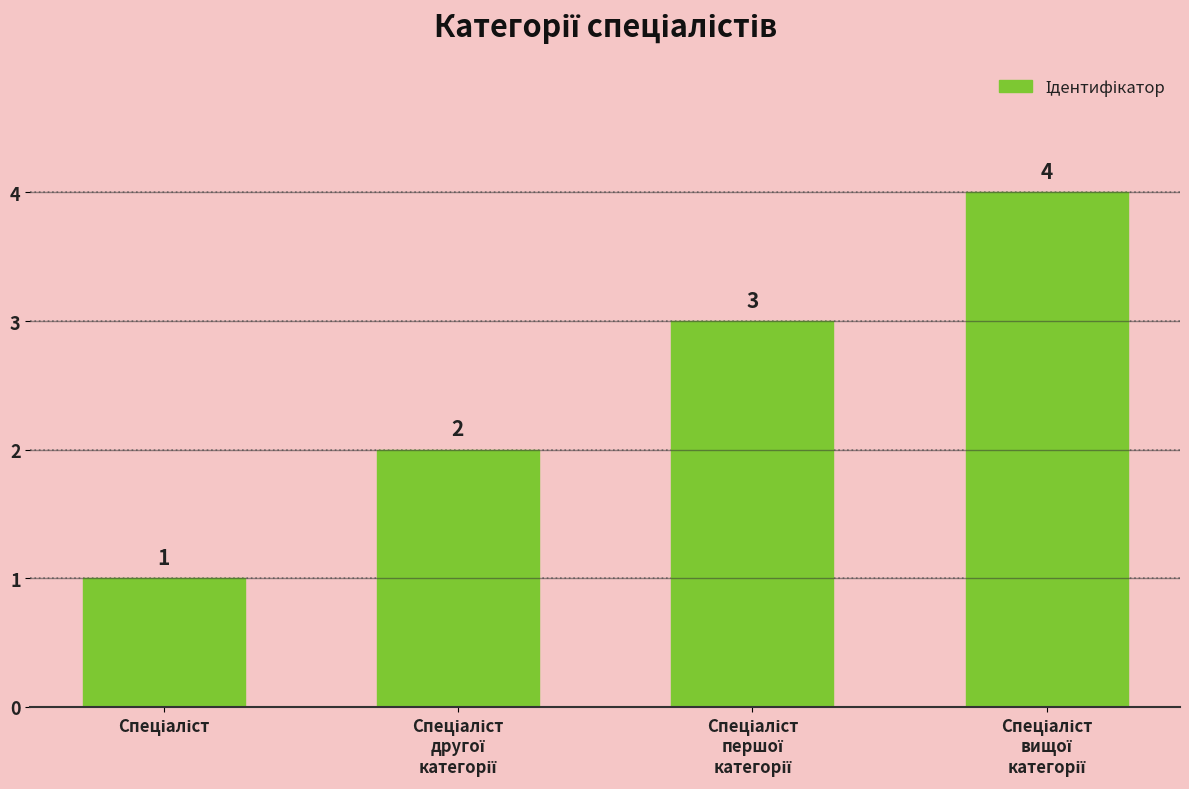

What is the value of the 1st bar from the left?

1